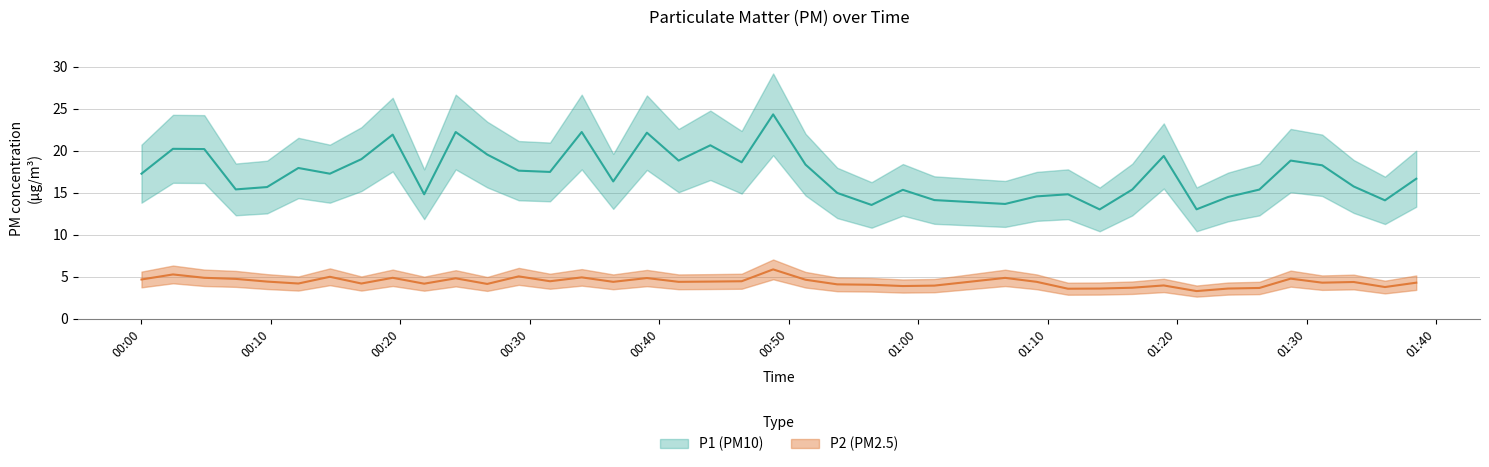

Which series has the largest range (max minus min)?

P1